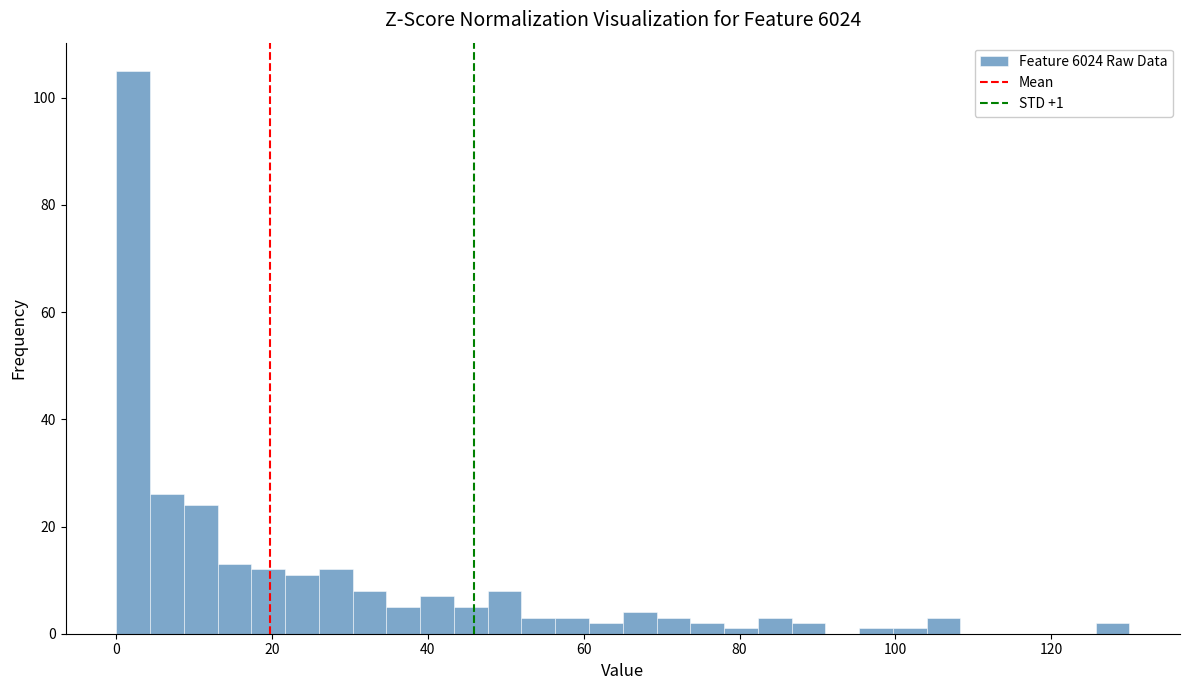

Around what value on the x-axis is the tallest bar? Give the approximate position of its centre, as read against the axis.

2